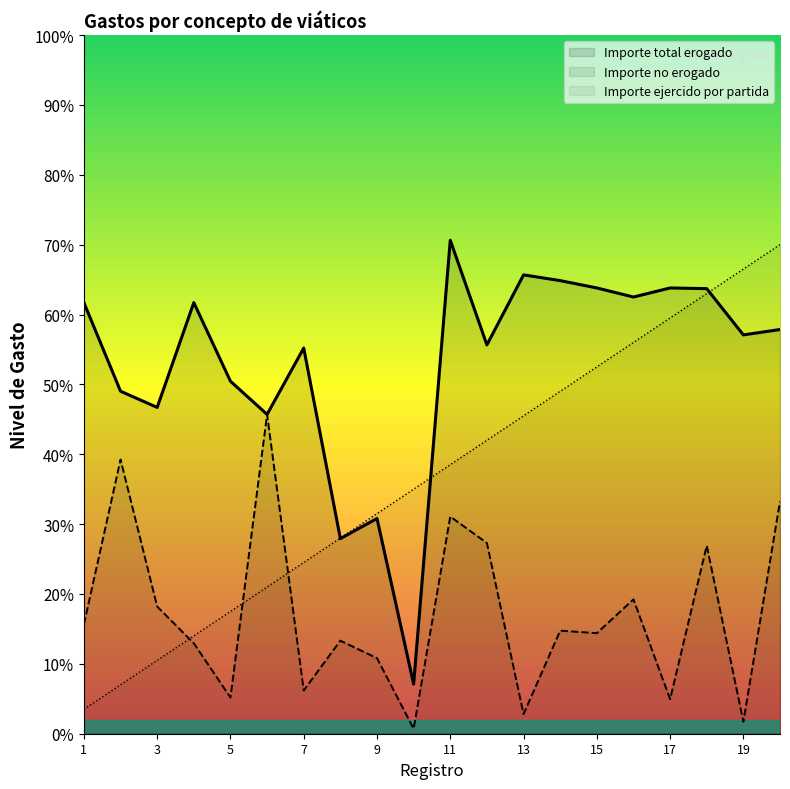

Reading right to left, transcribe all the data shown in this chart.

Importe total erogado: 11570.0	11416.0	12740.0	12760.0	12500.0	12760.0	12970.0	13134.0	11130.0	14126.2	1420.0	6161.1	5584.4	11040.0	9140.0	10090.0	12340.0	9340.0	9804.0	12340.0
Importe ejercido por partida: 14000.0	13300.0	12600.0	11900.0	11200.0	10500.0	9800.0	9100.0	8400.0	7700.0	7000.0	6300.0	5600.0	4900.0	4200.0	3500.0	2800.0	2100.0	1400.0	700.0
Importe no erogado: 6654.0	343.2	5383.7	990.0	3845.5	2878.5	2950.0	562.2	5458.0	6216.1	141.9	2161.1	2664.4	1238.3	9140.0	1037.0	2588.5	3640.0	7848.2	3131.2